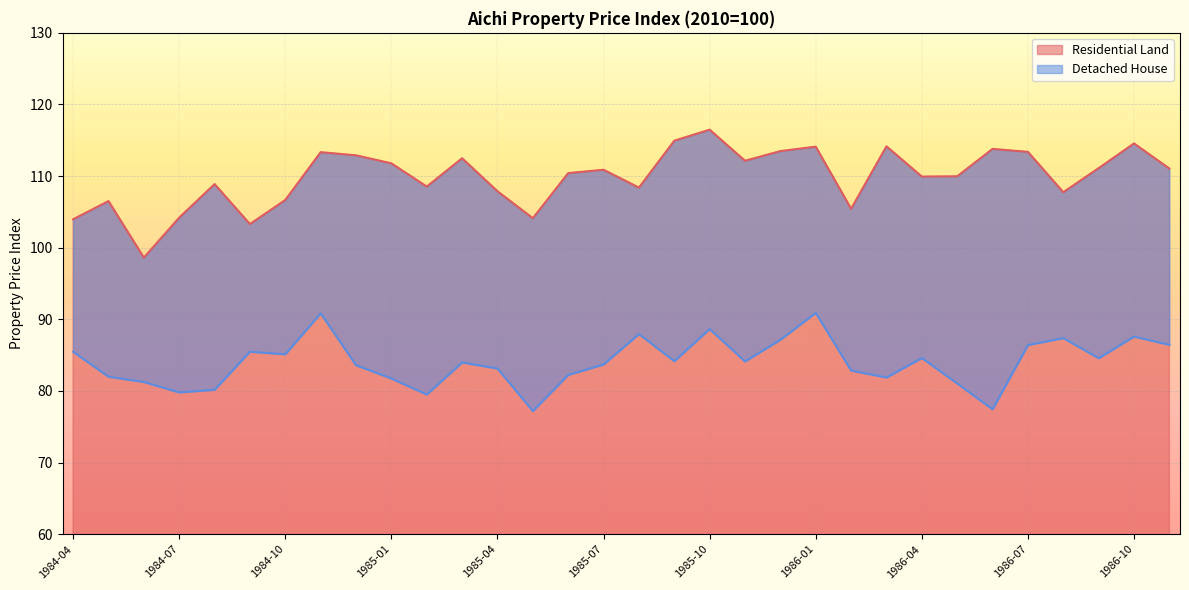

True or false: Residential Land and Detached House intersect in this chart.

False